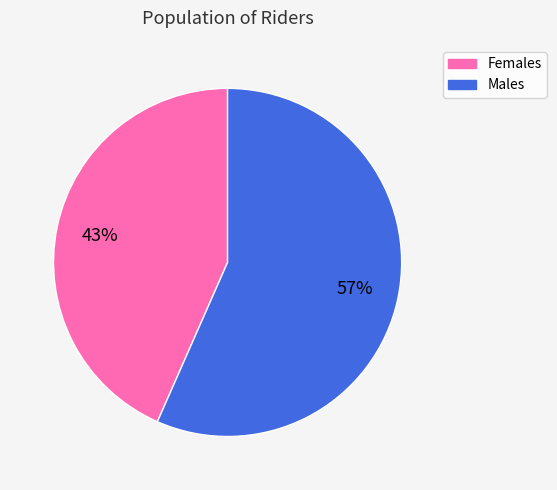

Is there a majority slice in this chart?

Yes